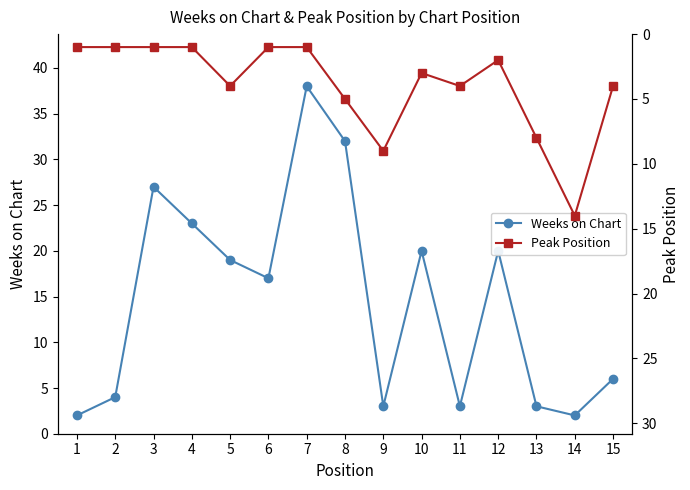

Which series has the largest total across all categories?

Weeks on Chart